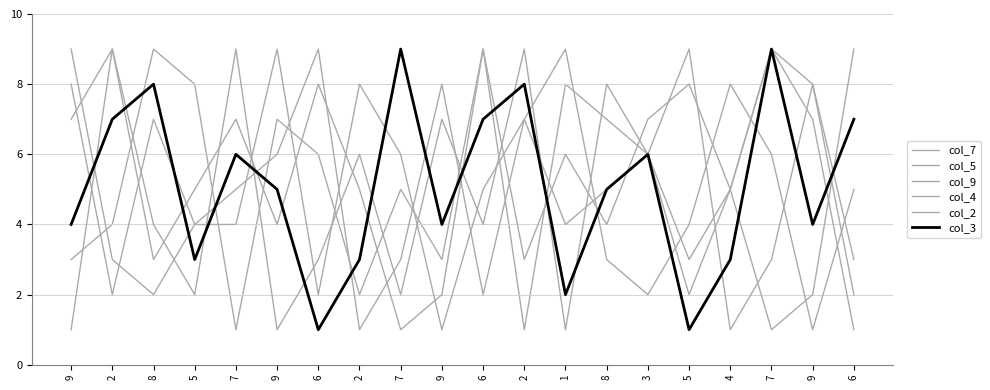

How many lines are shown in the chart?

6